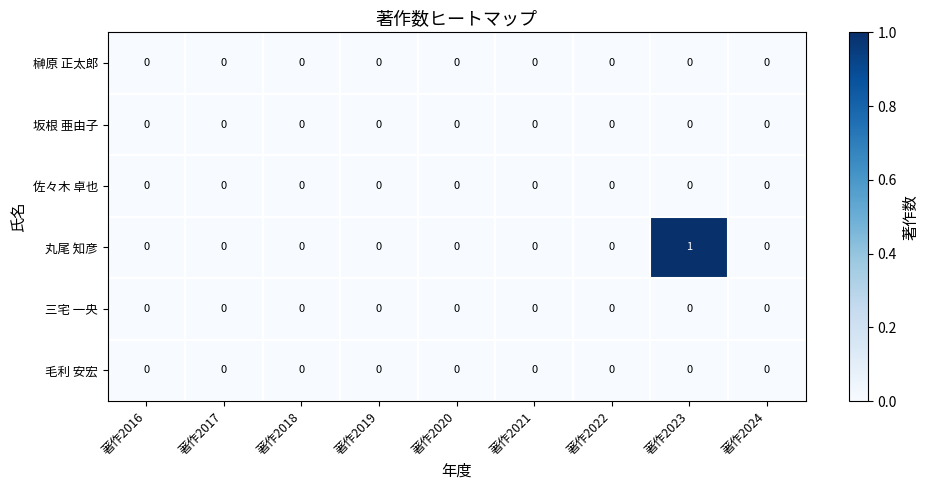

Which category has the highest value across all series?

著作2023